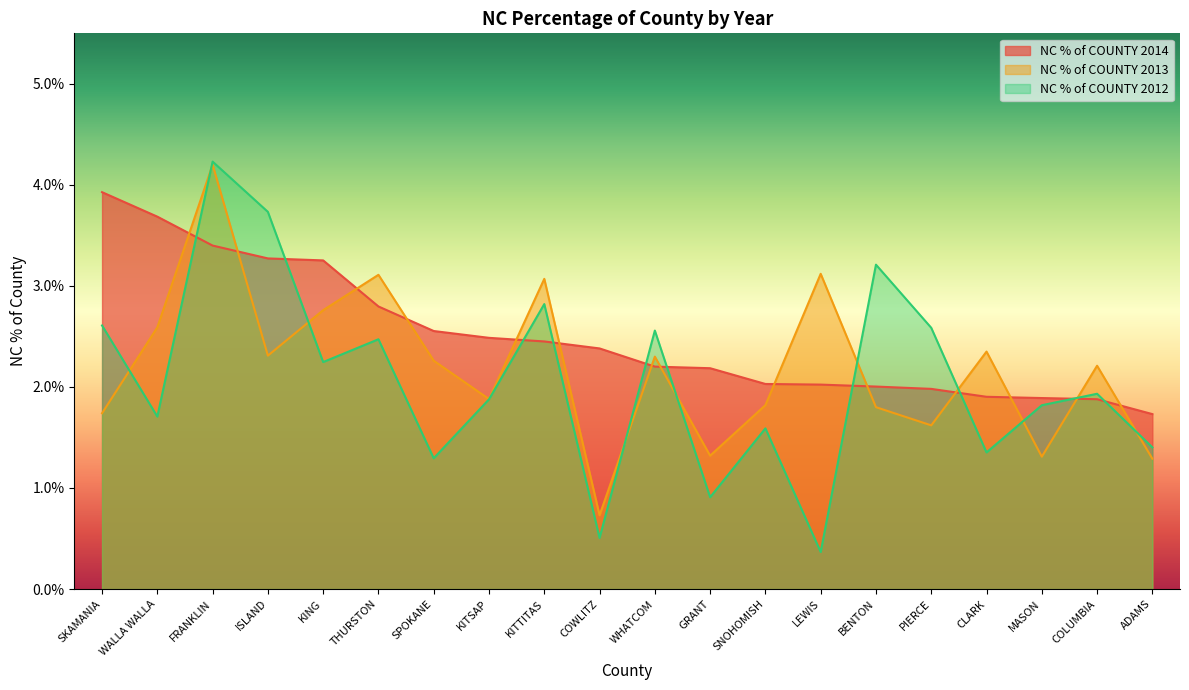

Which has a higher value, SNOHOMISH or THURSTON?

THURSTON